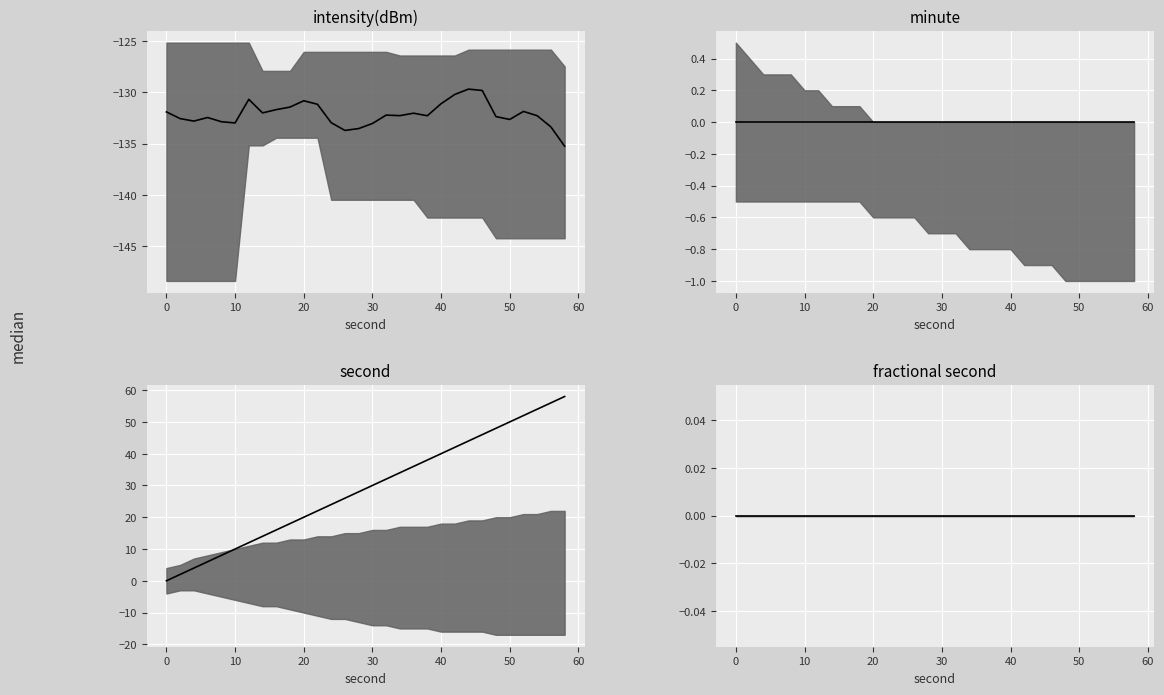

What are all the series names shown in the legend?

intensity(dBm) median, minute median, second median, fractional second median